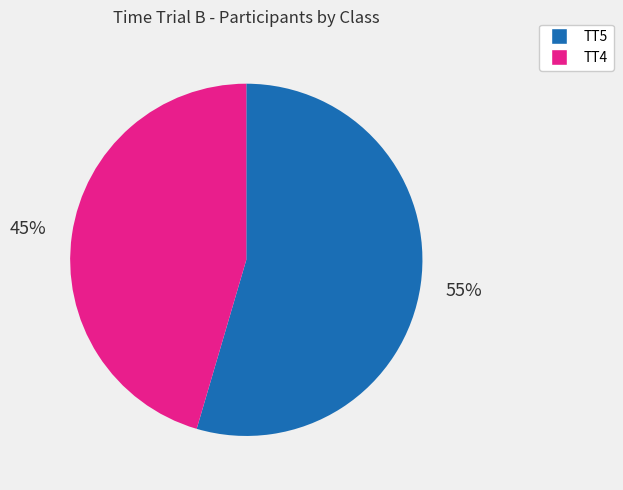

Rank the categories by value from lowest to highest.

TT4, TT5